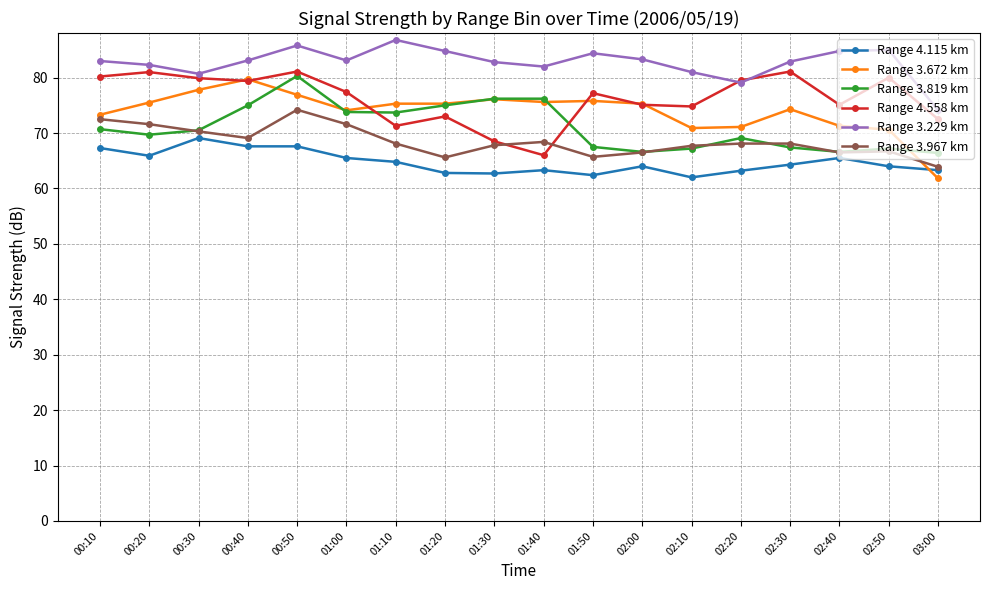

How many lines are shown in the chart?

6